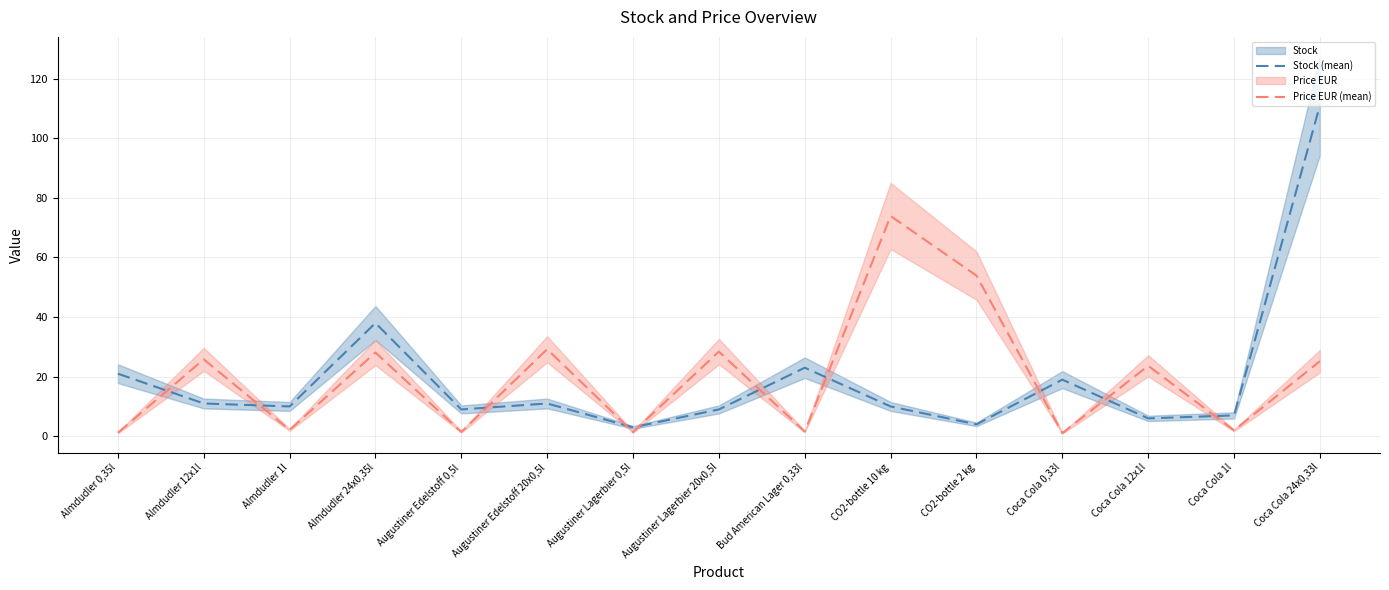

How many interior local valleys does the Stock (mean) series have?

5